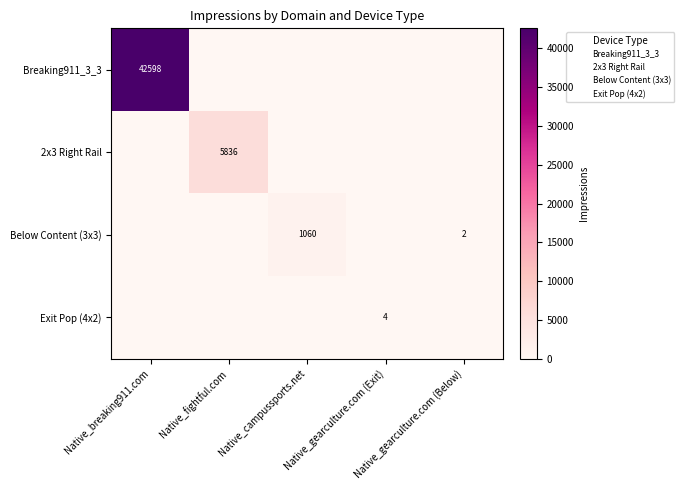

What is the greatest value displayed?

42598